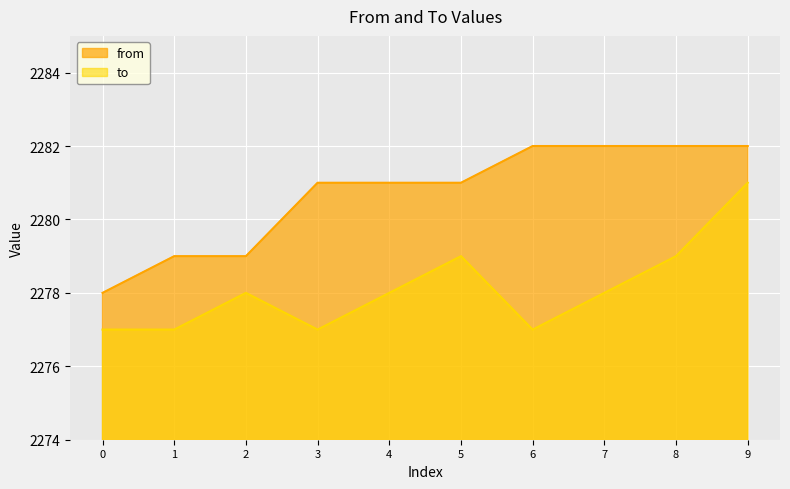

Rank the series at 8 from lowest to highest value.

to, from